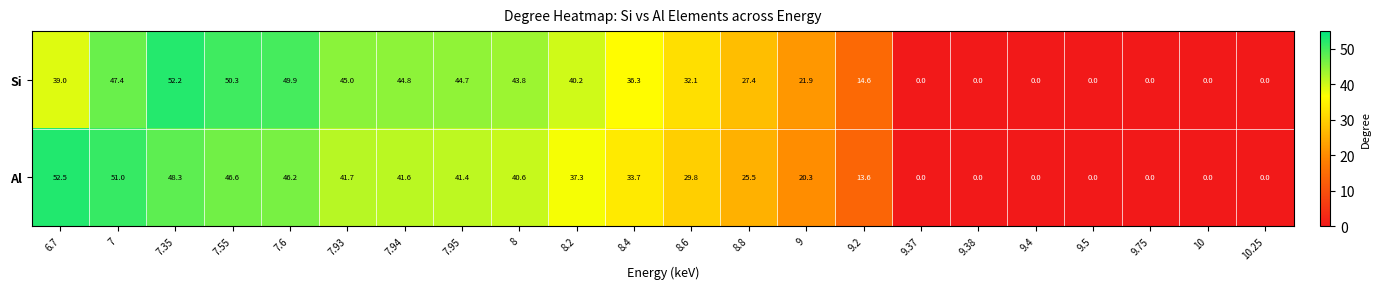

How many categories are shown in the chart?

22